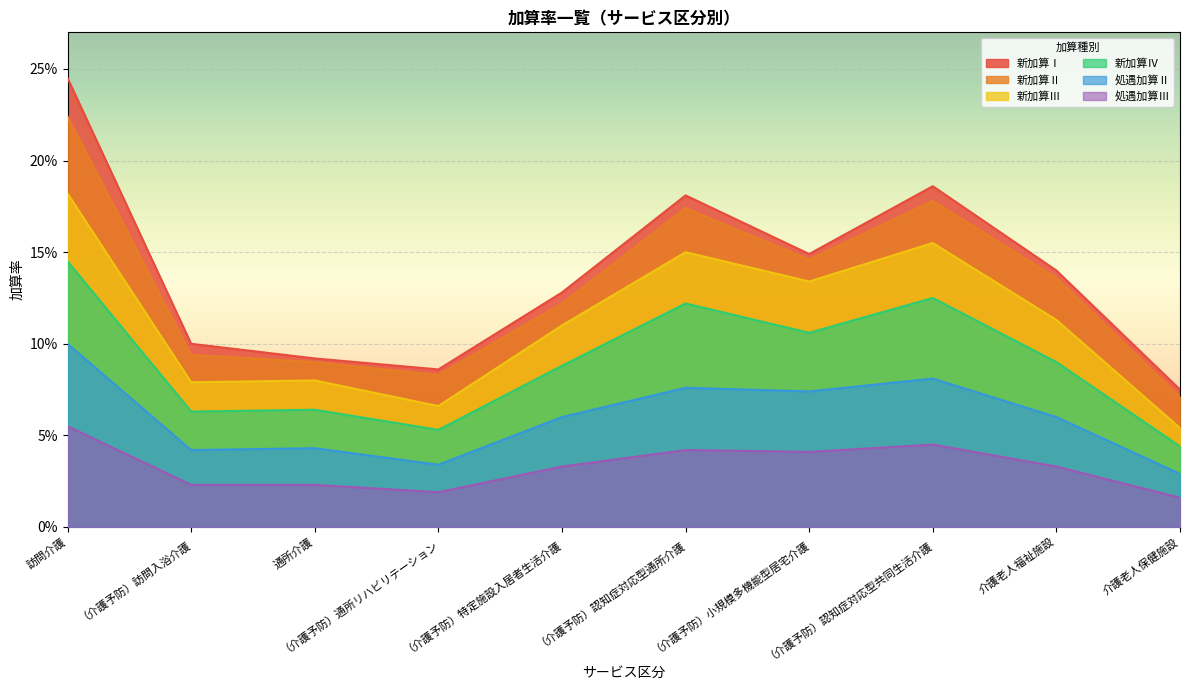

What is the label of the 7th point from the right?

（介護予防）通所リハビリテーション